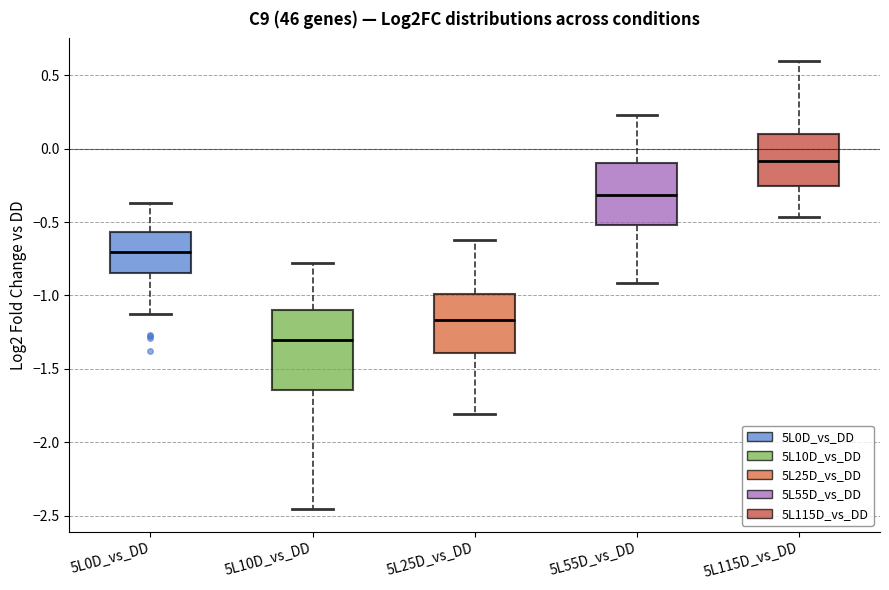

Which box is the tallest, from its lower edge to its upper edge?

5L10D_vs_DD